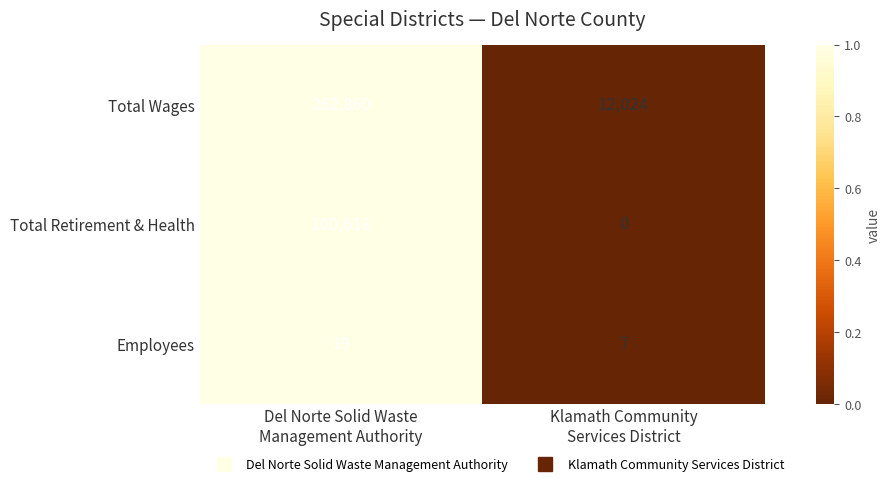

Reading right to left, transcribe all the data shown in this chart.

Total Wages: 12024	262860
Total Retirement & Health: 0	100618
Employees: 7	19